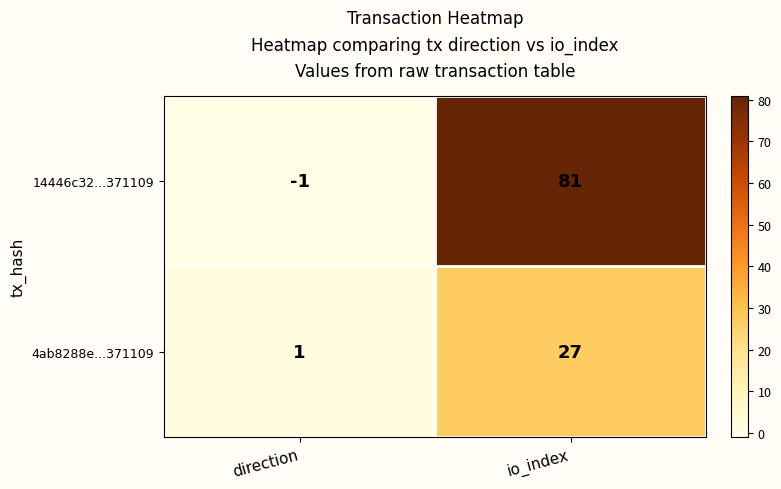

How many categories are shown in the chart?

2